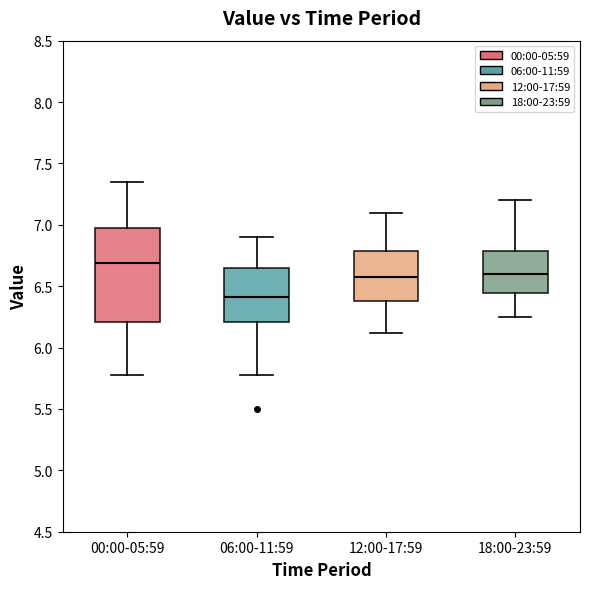

Reading left to right, read every box against the y-axis: the position of its median line, the range the box covers, and the ends of its whiskers. The values are not printed on the chart, so give them approximately, as read against the axis.

00:00-05:59: median 6.70, box 6.20 to 7.00, whiskers 5.80 to 7.35
06:00-11:59: median 6.40, box 6.20 to 6.65, whiskers 5.80 to 6.90
12:00-17:59: median 6.60, box 6.40 to 6.80, whiskers 6.10 to 7.10
18:00-23:59: median 6.60, box 6.45 to 6.80, whiskers 6.25 to 7.20